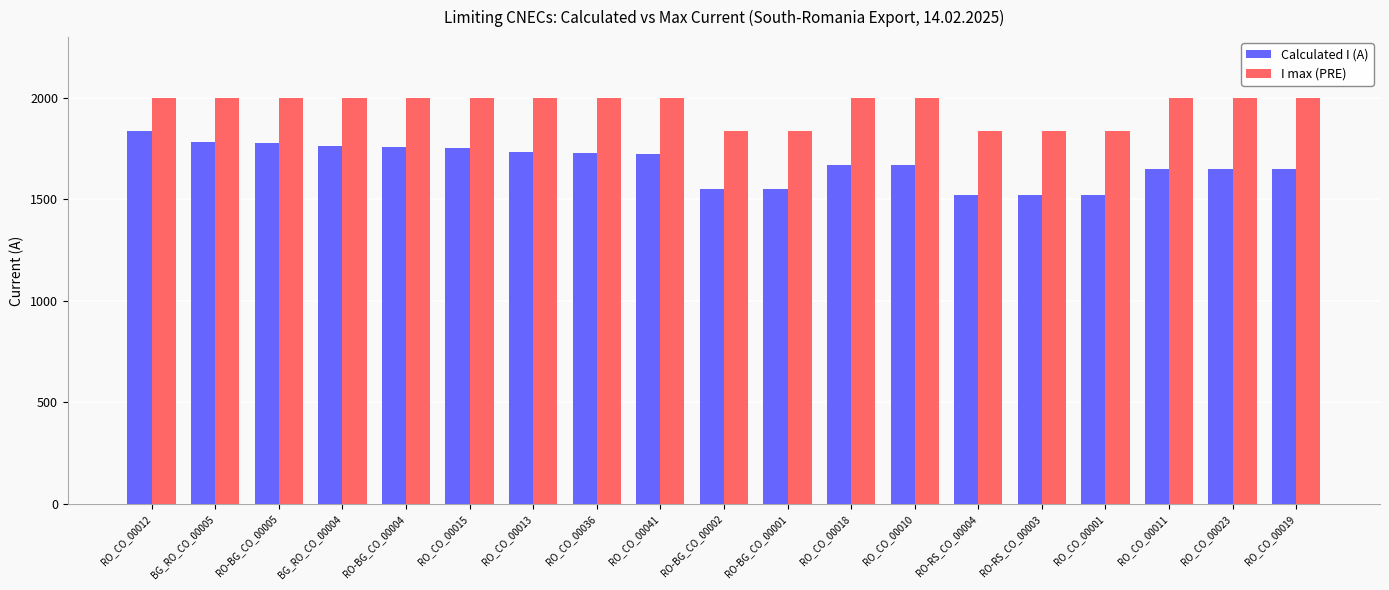

Which series changed the most between RO_CO_00015 and RO-BG_CO_00002?

Calculated I (A)